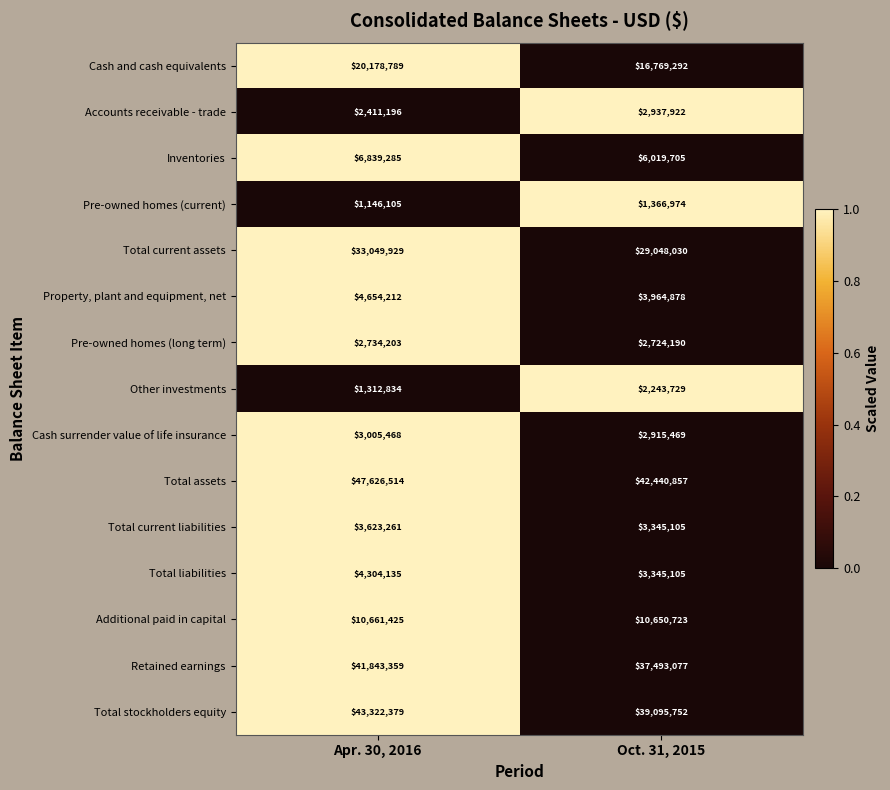

Reading left to right, transcribe all the data shown in this chart.

Cash and cash equivalents: 20178789	16769292
Accounts receivable - trade: 2411196	2937922
Inventories: 6839285	6019705
Pre-owned homes (current): 1146105	1366974
Total current assets: 33049929	29048030
Property, plant and equipment, net: 4654212	3964878
Pre-owned homes (long term): 2734203	2724190
Other investments: 1312834	2243729
Cash surrender value of life insurance: 3005468	2915469
Total assets: 47626514	42440857
Total current liabilities: 3623261	3345105
Total liabilities: 4304135	3345105
Additional paid in capital: 10661425	10650723
Retained earnings: 41843359	37493077
Total stockholders equity: 43322379	39095752